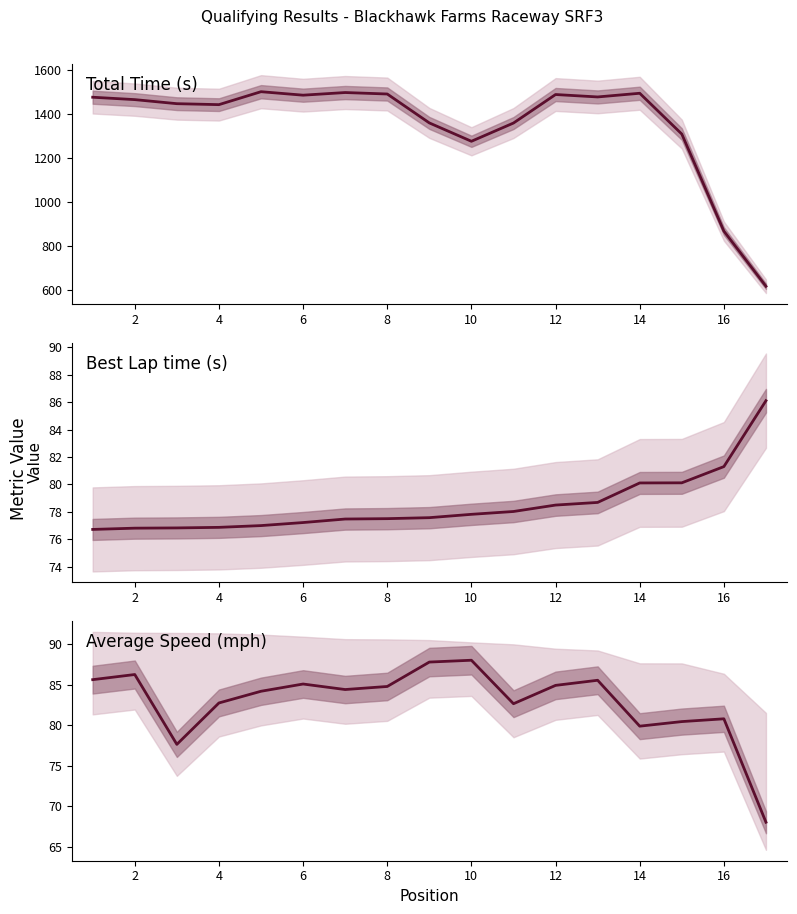

What are all the series names shown in the legend?

Total Time, Best Lap time, Average Speed